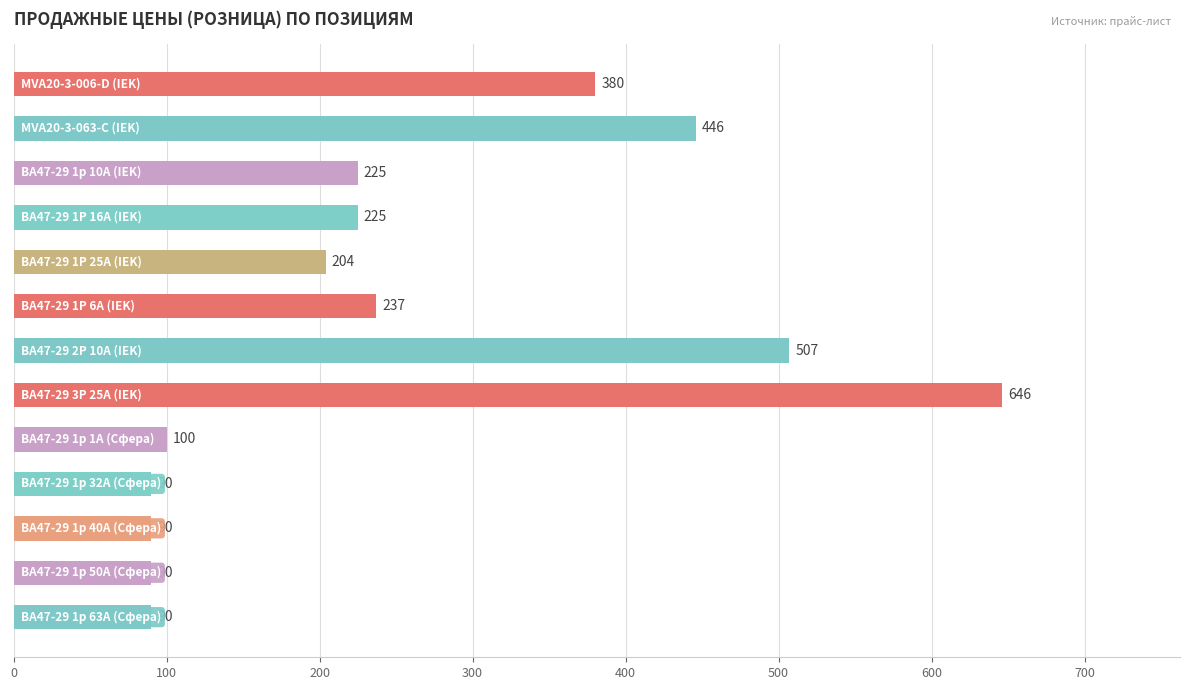

How many values are below 225?

6